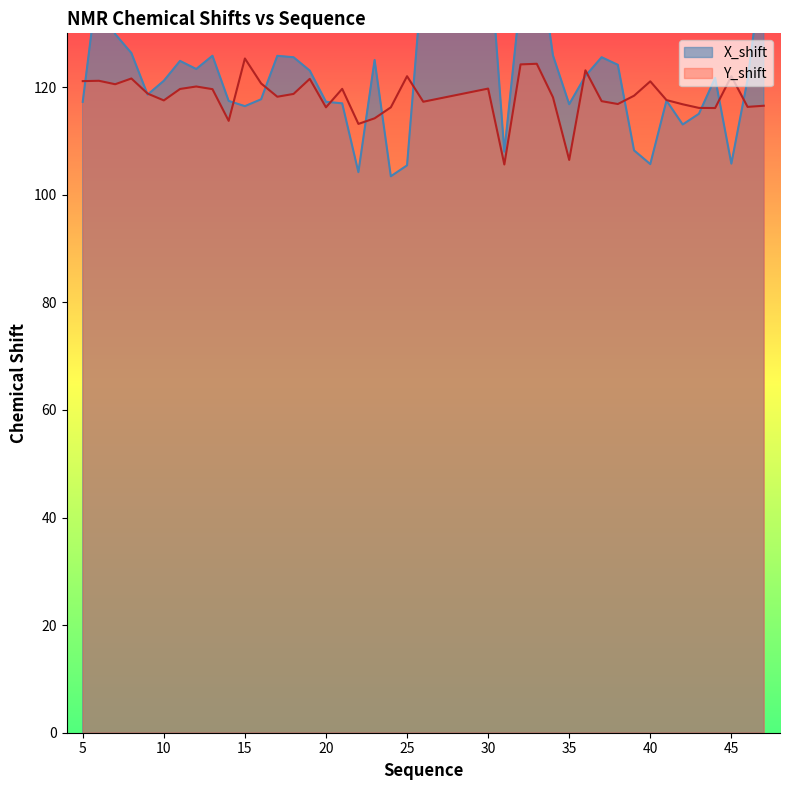

Where is the first local minimum for X_shift?

9